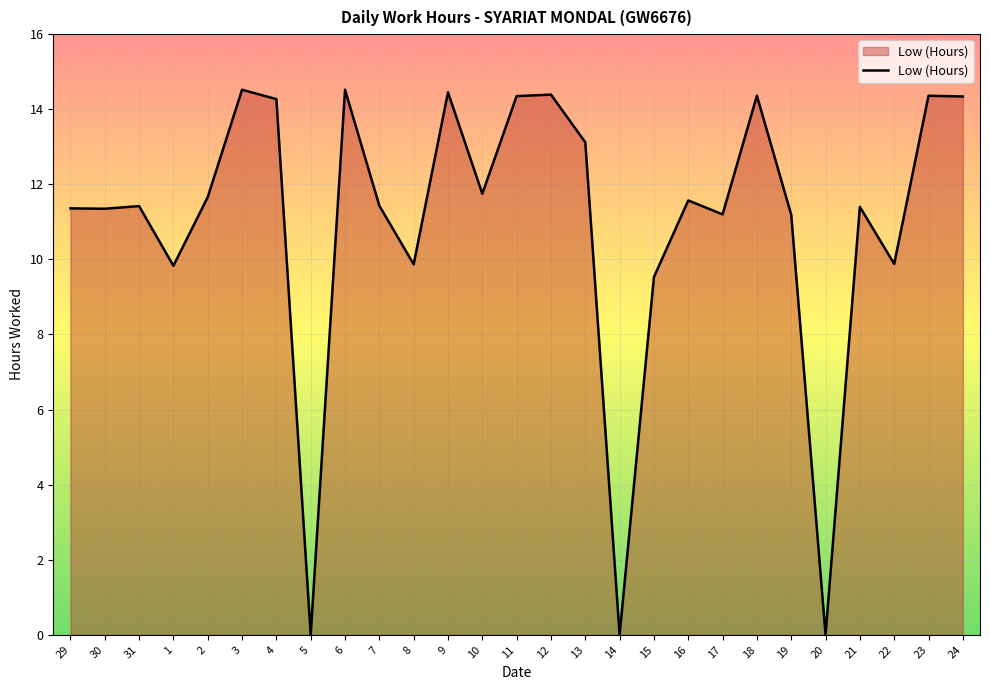

Where does the data first go above 11?

29